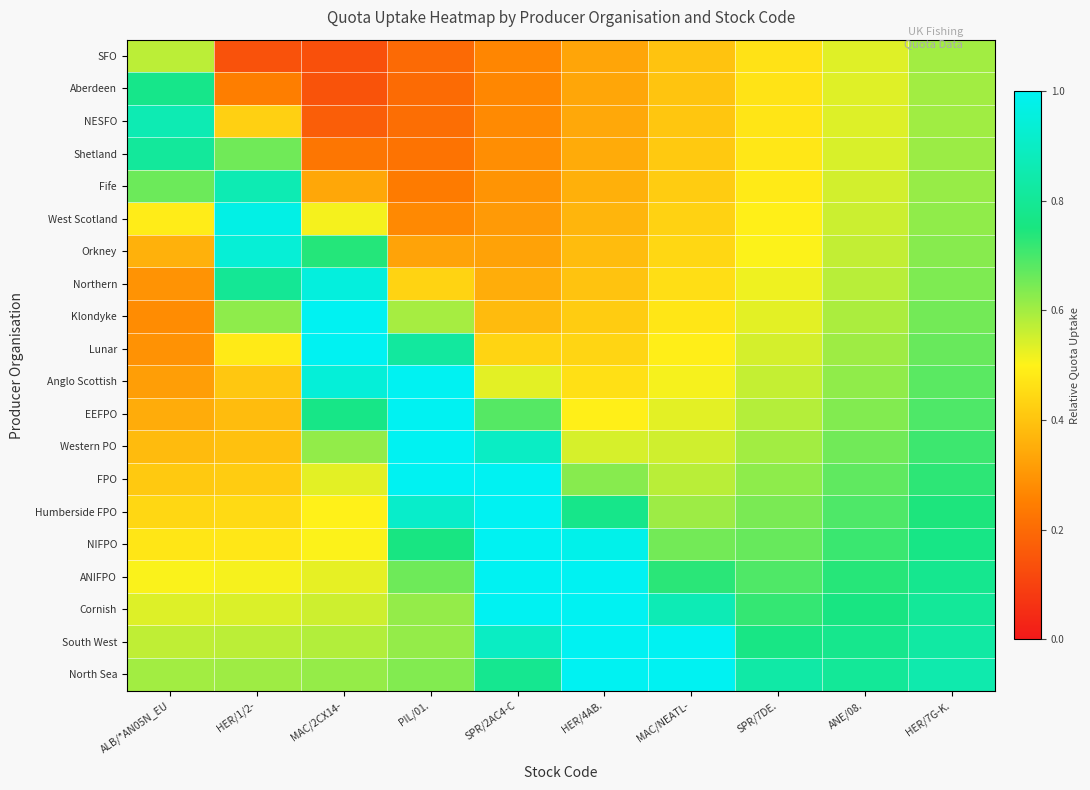

Reading left to right, what are all the values shown in this chart?

SFO: ALB/*AN05N_EU=0.6	HER/1/2-=0.1	MAC/2CX14-=0.1	PIL/01.=0.2	SPR/2AC4-C=0.3	HER/4AB.=0.3	MAC/NEATL-=0.4	SPR/7DE.=0.5	ANE/08.=0.5	HER/7G-K.=0.6
Aberdeen: ALB/*AN05N_EU=0.8	HER/1/2-=0.2	MAC/2CX14-=0.1	PIL/01.=0.2	SPR/2AC4-C=0.3	HER/4AB.=0.3	MAC/NEATL-=0.4	SPR/7DE.=0.5	ANE/08.=0.5	HER/7G-K.=0.6
NESFO: ALB/*AN05N_EU=0.9	HER/1/2-=0.4	MAC/2CX14-=0.2	PIL/01.=0.2	SPR/2AC4-C=0.3	HER/4AB.=0.3	MAC/NEATL-=0.4	SPR/7DE.=0.5	ANE/08.=0.5	HER/7G-K.=0.6
Shetland: ALB/*AN05N_EU=0.8	HER/1/2-=0.7	MAC/2CX14-=0.2	PIL/01.=0.2	SPR/2AC4-C=0.3	HER/4AB.=0.3	MAC/NEATL-=0.4	SPR/7DE.=0.5	ANE/08.=0.5	HER/7G-K.=0.6
Fife: ALB/*AN05N_EU=0.7	HER/1/2-=0.9	MAC/2CX14-=0.3	PIL/01.=0.2	SPR/2AC4-C=0.3	HER/4AB.=0.4	MAC/NEATL-=0.4	SPR/7DE.=0.5	ANE/08.=0.5	HER/7G-K.=0.6
West Scotland: ALB/*AN05N_EU=0.5	HER/1/2-=1.0	MAC/2CX14-=0.5	PIL/01.=0.3	SPR/2AC4-C=0.3	HER/4AB.=0.4	MAC/NEATL-=0.4	SPR/7DE.=0.5	ANE/08.=0.6	HER/7G-K.=0.6
Orkney: ALB/*AN05N_EU=0.4	HER/1/2-=0.9	MAC/2CX14-=0.7	PIL/01.=0.3	SPR/2AC4-C=0.3	HER/4AB.=0.4	MAC/NEATL-=0.4	SPR/7DE.=0.5	ANE/08.=0.6	HER/7G-K.=0.6
Northern: ALB/*AN05N_EU=0.3	HER/1/2-=0.8	MAC/2CX14-=1.0	PIL/01.=0.4	SPR/2AC4-C=0.4	HER/4AB.=0.4	MAC/NEATL-=0.5	SPR/7DE.=0.5	ANE/08.=0.6	HER/7G-K.=0.6
Klondyke: ALB/*AN05N_EU=0.3	HER/1/2-=0.6	MAC/2CX14-=1.0	PIL/01.=0.6	SPR/2AC4-C=0.4	HER/4AB.=0.4	MAC/NEATL-=0.5	SPR/7DE.=0.5	ANE/08.=0.6	HER/7G-K.=0.7
Lunar: ALB/*AN05N_EU=0.3	HER/1/2-=0.5	MAC/2CX14-=1.0	PIL/01.=0.8	SPR/2AC4-C=0.4	HER/4AB.=0.4	MAC/NEATL-=0.5	SPR/7DE.=0.5	ANE/08.=0.6	HER/7G-K.=0.7
Anglo Scottish: ALB/*AN05N_EU=0.3	HER/1/2-=0.4	MAC/2CX14-=0.9	PIL/01.=1.0	SPR/2AC4-C=0.5	HER/4AB.=0.5	MAC/NEATL-=0.5	SPR/7DE.=0.6	ANE/08.=0.6	HER/7G-K.=0.7
EEFPO: ALB/*AN05N_EU=0.3	HER/1/2-=0.4	MAC/2CX14-=0.8	PIL/01.=1.0	SPR/2AC4-C=0.7	HER/4AB.=0.5	MAC/NEATL-=0.5	SPR/7DE.=0.6	ANE/08.=0.6	HER/7G-K.=0.7
Western PO: ALB/*AN05N_EU=0.4	HER/1/2-=0.4	MAC/2CX14-=0.6	PIL/01.=1.0	SPR/2AC4-C=0.9	HER/4AB.=0.5	MAC/NEATL-=0.6	SPR/7DE.=0.6	ANE/08.=0.7	HER/7G-K.=0.7
FPO: ALB/*AN05N_EU=0.4	HER/1/2-=0.4	MAC/2CX14-=0.5	PIL/01.=1.0	SPR/2AC4-C=1.0	HER/4AB.=0.6	MAC/NEATL-=0.6	SPR/7DE.=0.6	ANE/08.=0.7	HER/7G-K.=0.7
Humberside FPO: ALB/*AN05N_EU=0.4	HER/1/2-=0.4	MAC/2CX14-=0.5	PIL/01.=0.9	SPR/2AC4-C=1.0	HER/4AB.=0.8	MAC/NEATL-=0.6	SPR/7DE.=0.6	ANE/08.=0.7	HER/7G-K.=0.7
NIFPO: ALB/*AN05N_EU=0.5	HER/1/2-=0.5	MAC/2CX14-=0.5	PIL/01.=0.8	SPR/2AC4-C=1.0	HER/4AB.=1.0	MAC/NEATL-=0.7	SPR/7DE.=0.7	ANE/08.=0.7	HER/7G-K.=0.8
ANIFPO: ALB/*AN05N_EU=0.5	HER/1/2-=0.5	MAC/2CX14-=0.5	PIL/01.=0.7	SPR/2AC4-C=1.0	HER/4AB.=1.0	MAC/NEATL-=0.7	SPR/7DE.=0.7	ANE/08.=0.7	HER/7G-K.=0.8
Cornish: ALB/*AN05N_EU=0.5	HER/1/2-=0.5	MAC/2CX14-=0.6	PIL/01.=0.6	SPR/2AC4-C=1.0	HER/4AB.=1.0	MAC/NEATL-=0.9	SPR/7DE.=0.7	ANE/08.=0.8	HER/7G-K.=0.8
South West: ALB/*AN05N_EU=0.6	HER/1/2-=0.6	MAC/2CX14-=0.6	PIL/01.=0.6	SPR/2AC4-C=0.9	HER/4AB.=1.0	MAC/NEATL-=1.0	SPR/7DE.=0.8	ANE/08.=0.8	HER/7G-K.=0.8
North Sea: ALB/*AN05N_EU=0.6	HER/1/2-=0.6	MAC/2CX14-=0.6	PIL/01.=0.6	SPR/2AC4-C=0.8	HER/4AB.=1.0	MAC/NEATL-=1.0	SPR/7DE.=0.8	ANE/08.=0.8	HER/7G-K.=0.8